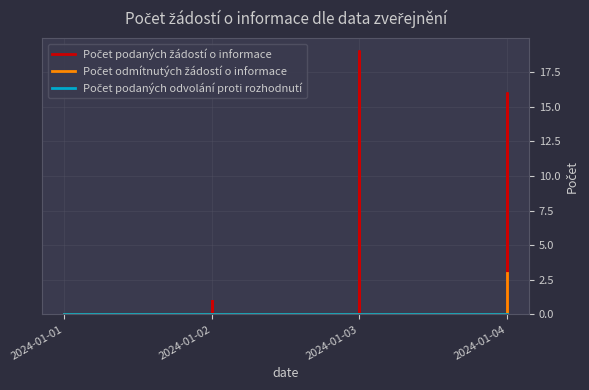

How many lines are shown in the chart?

3